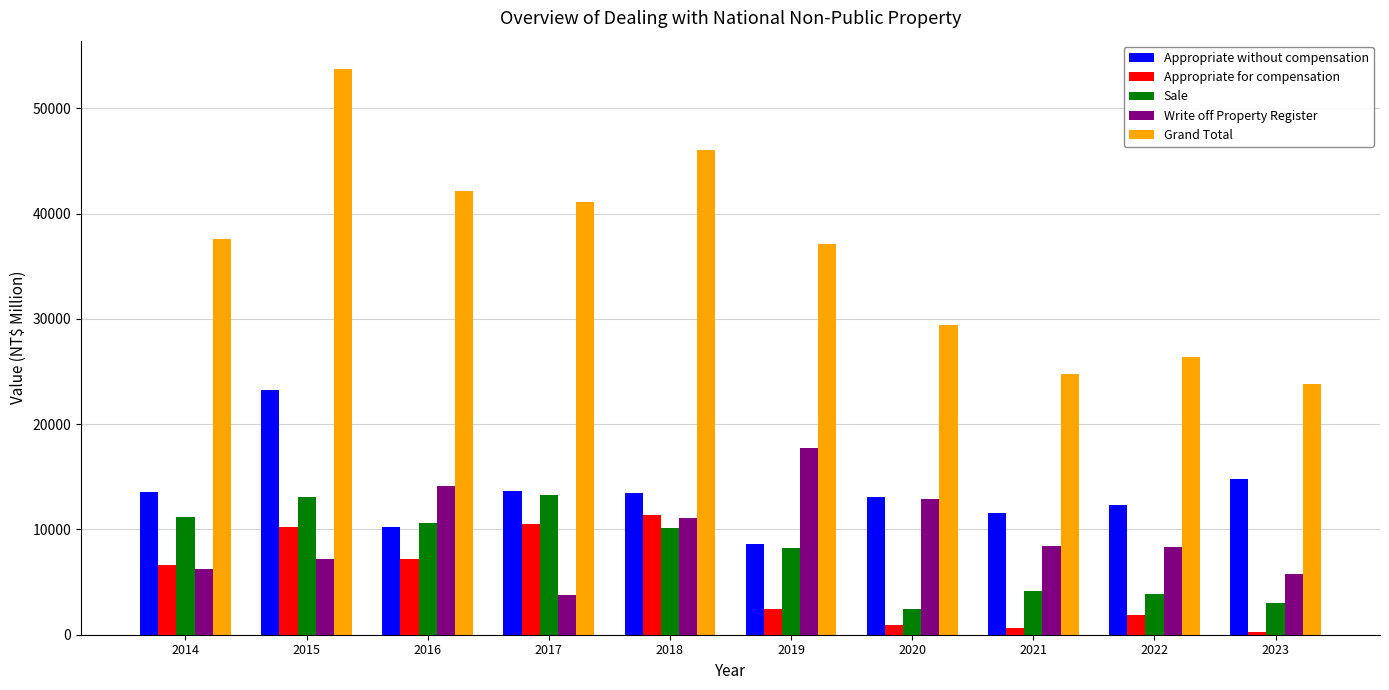

True or false: Appropriate without compensation has a value of 14961 at 2016.

False